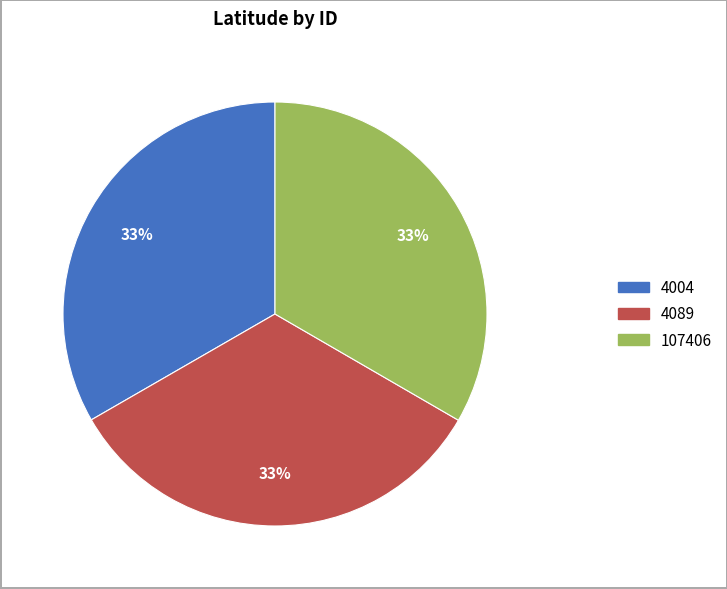

Approximately how many times larger is the value at 107406 compared to 4004?

1.0